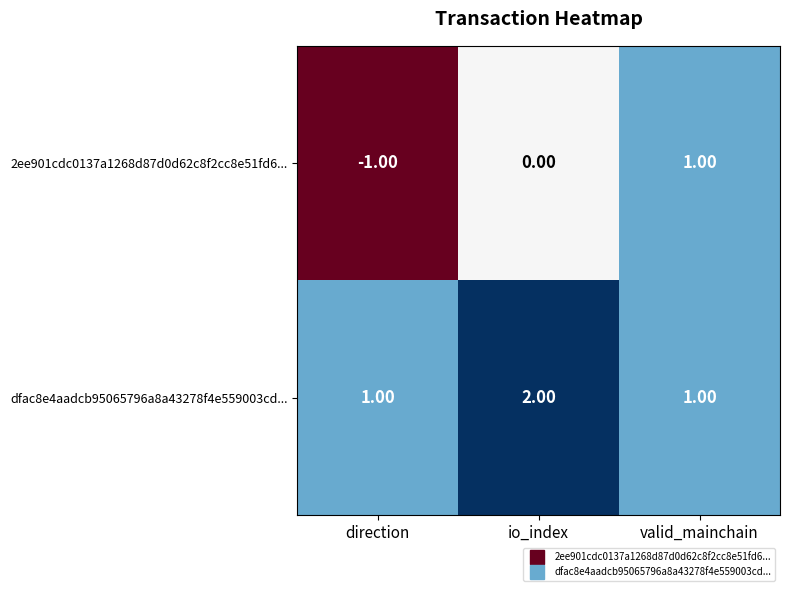

List the series in order of their peak value, lowest first.

2ee901cdc0137a1268d87d0d62c8f2cc8e51fd6..., dfac8e4aadcb95065796a8a43278f4e559003cd...